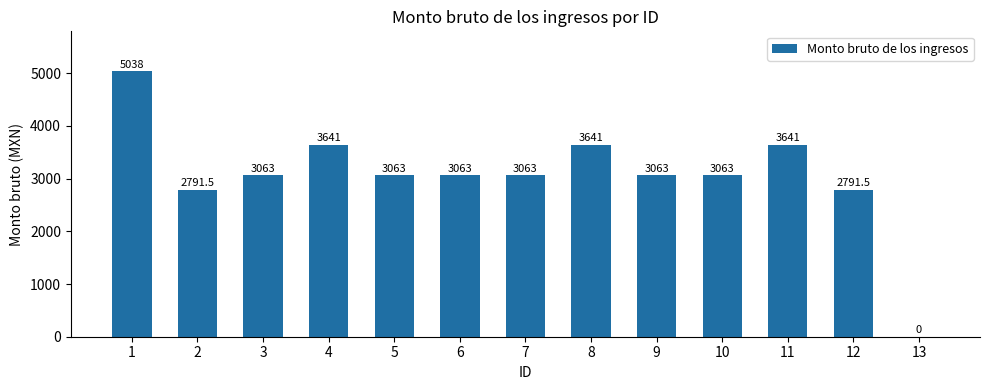

What value does the data have at 3?

3063.0